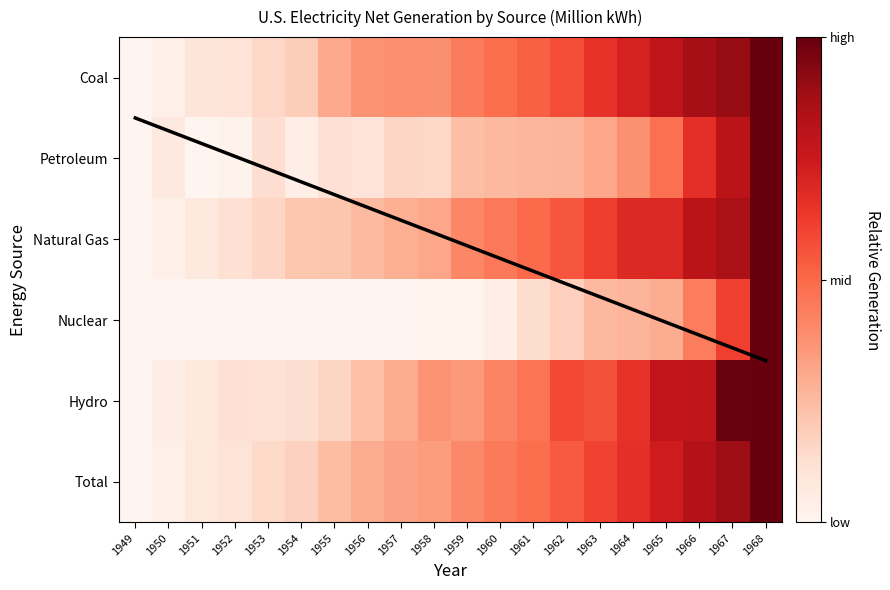

What is the total value across all series at 1953?

0.7